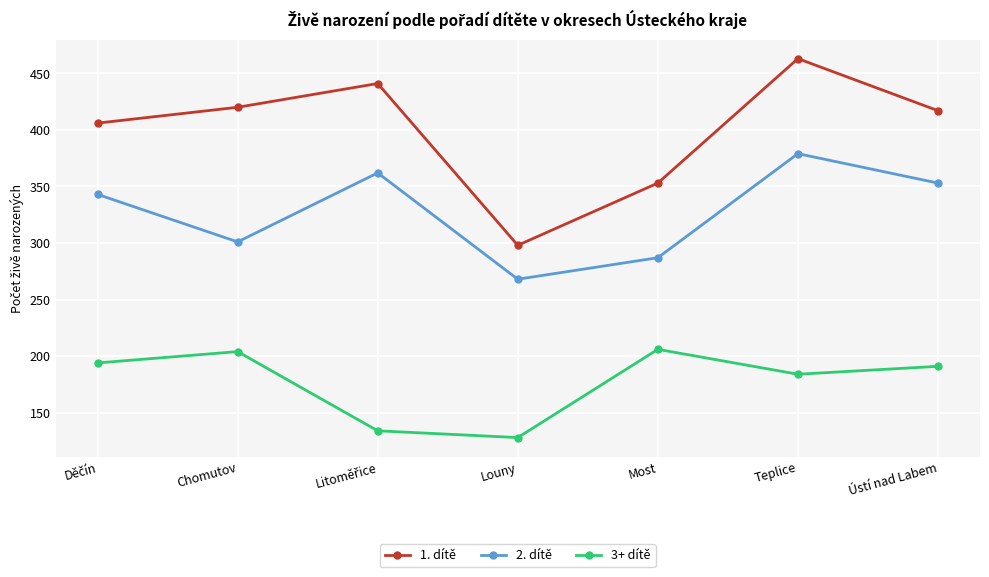

Does the chart have visible grid lines?

Yes